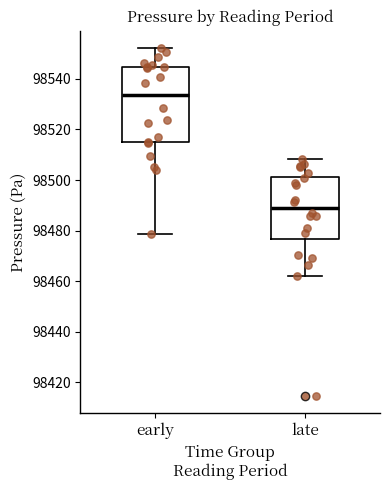

Where is the lower edge of the box for early on the y-axis? The values are not printed on the chart, so give them approximately, as read against the axis.

98514